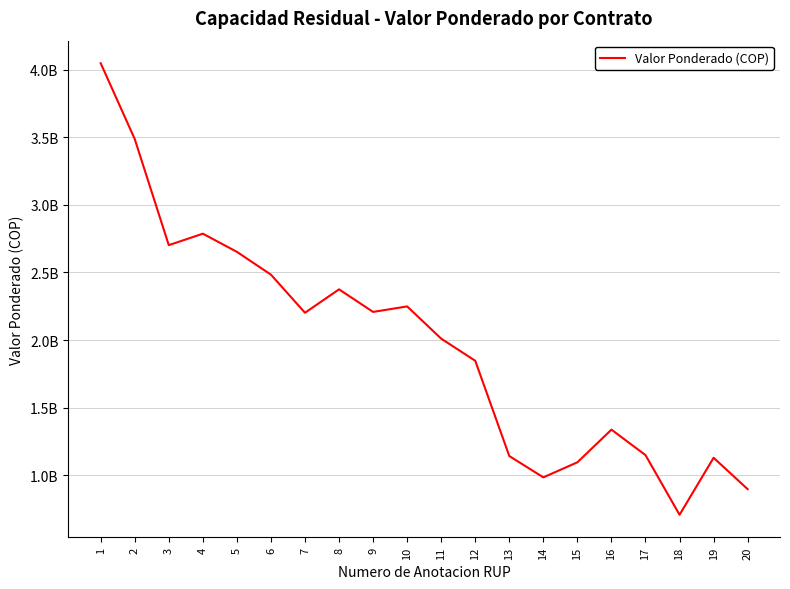

Rank the categories by value from highest to lowest.

1, 2, 4, 3, 5, 6, 8, 10, 9, 7, 11, 12, 16, 17, 13, 19, 15, 14, 20, 18